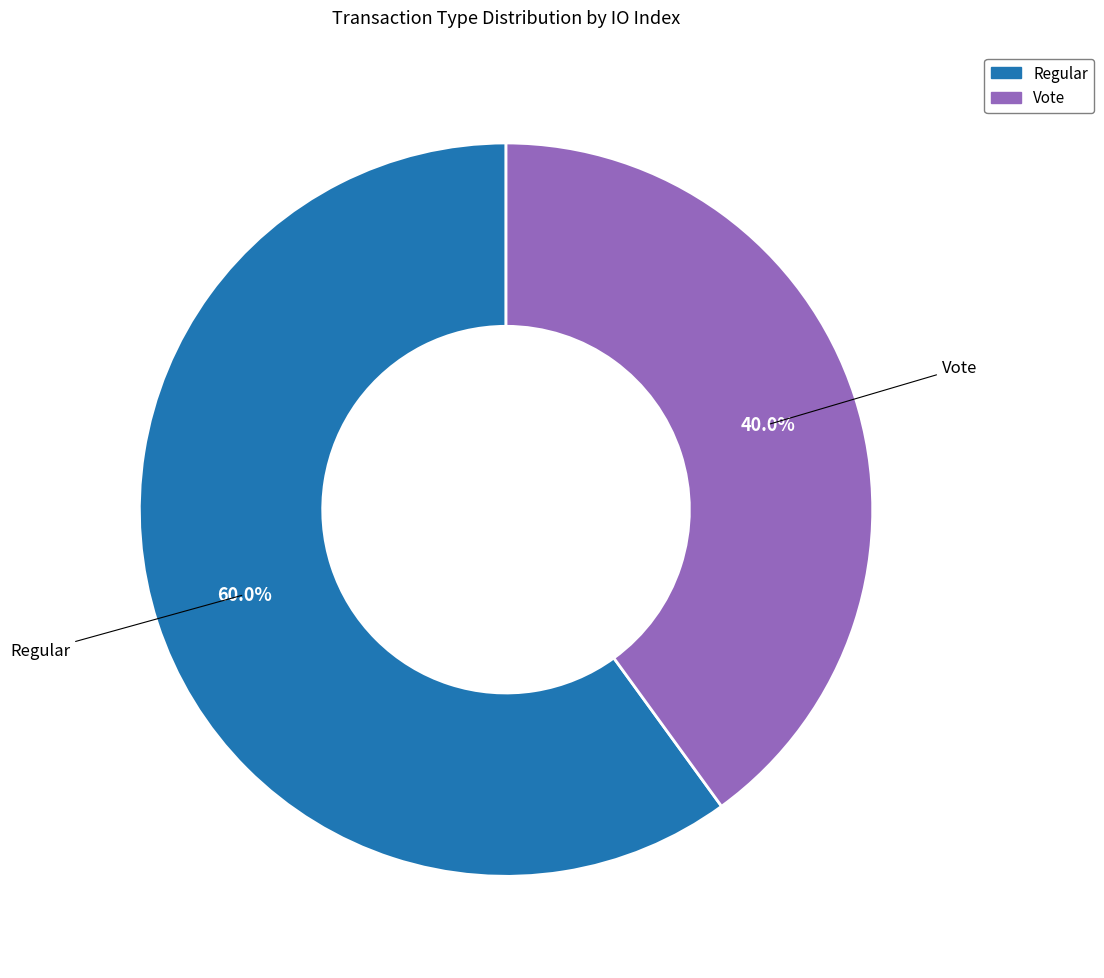

What is the ratio of the value at Vote to the value at Regular?

0.7